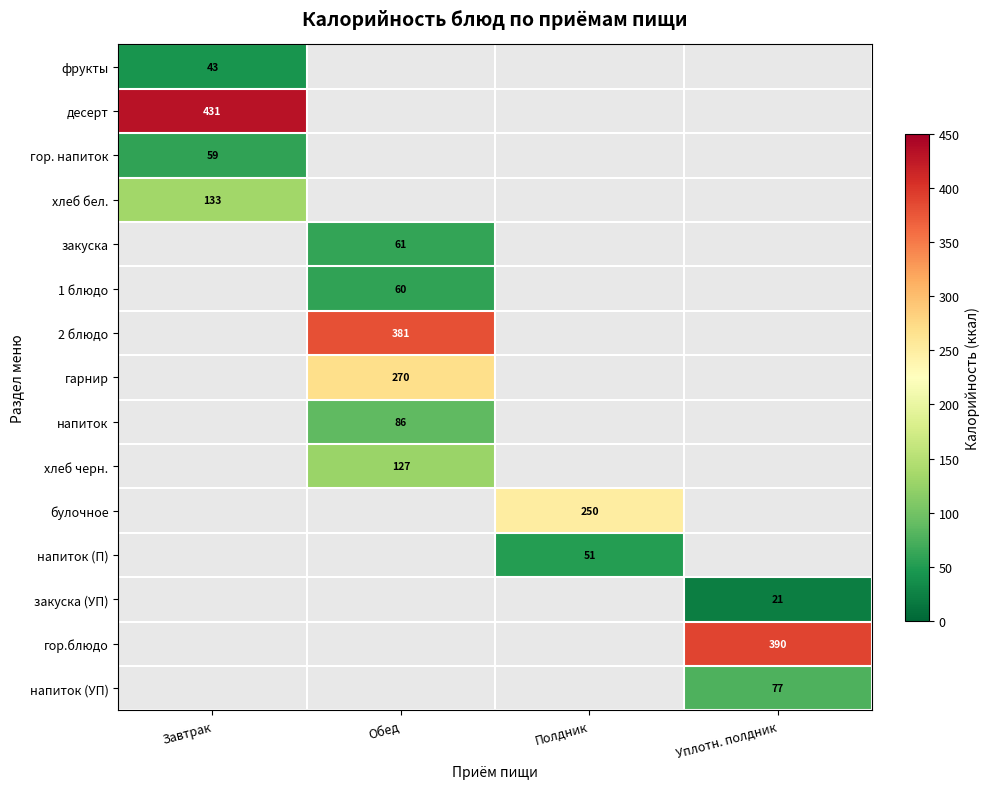

Is it true that напиток equals 86 at Обед?

True